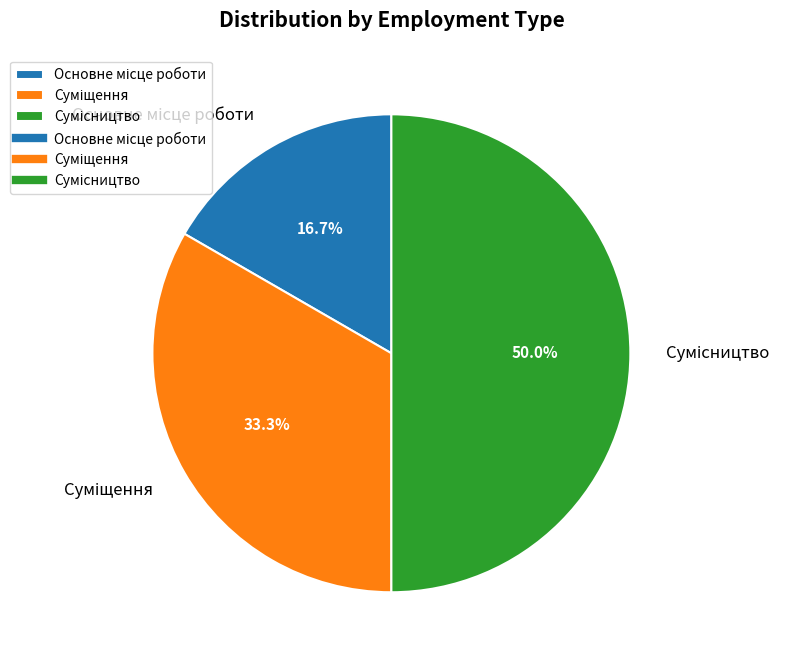

How many slices are in this pie chart?

3